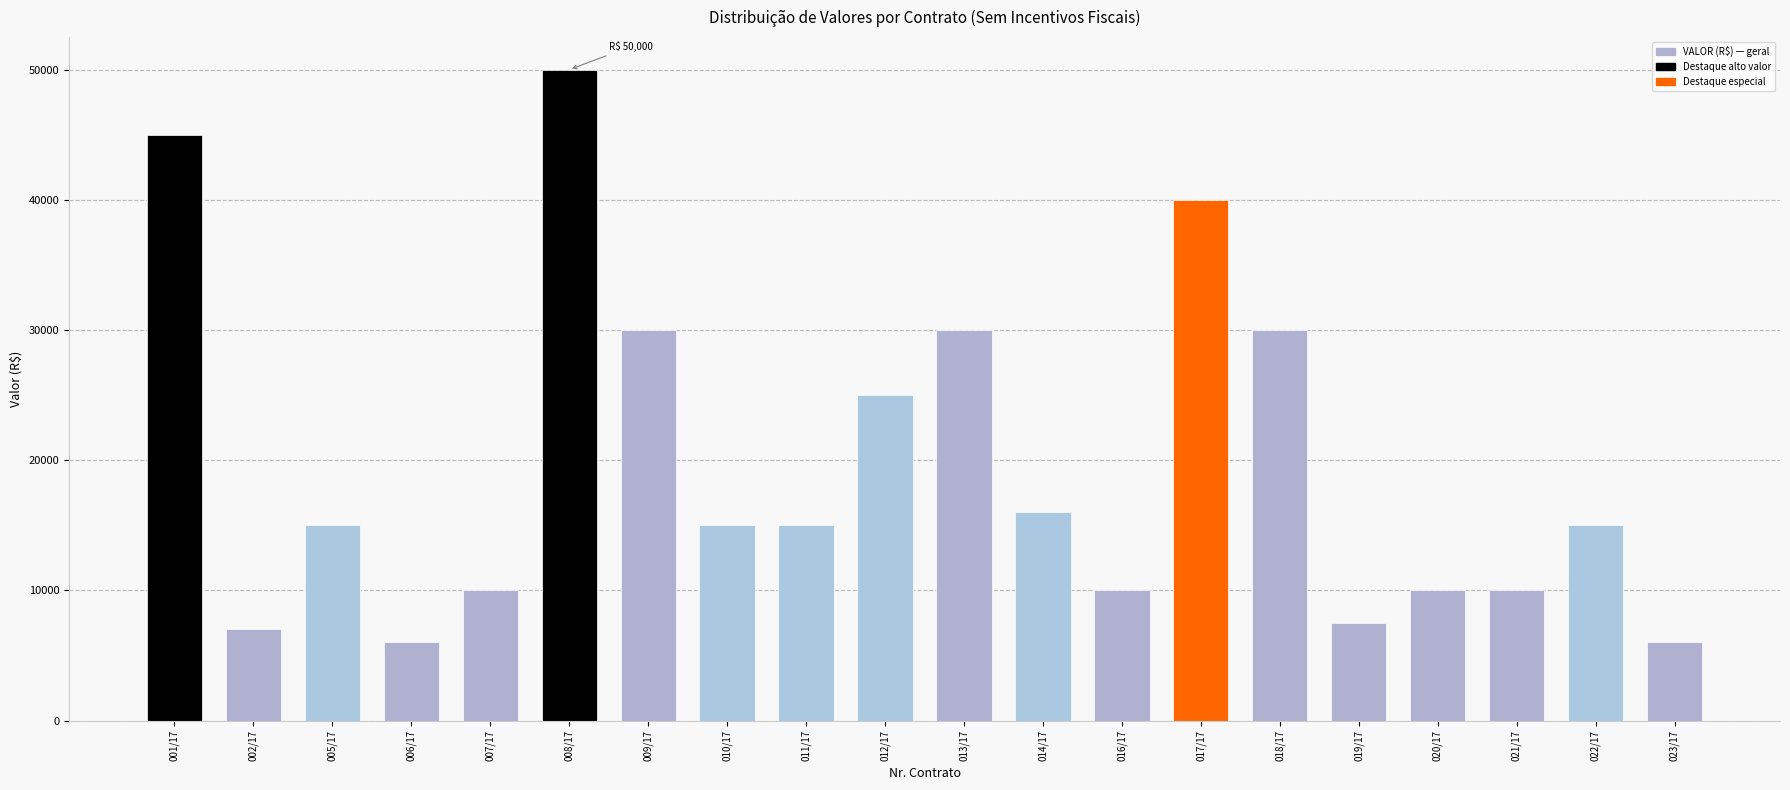

What is the value of the 11th bar from the left?

30000